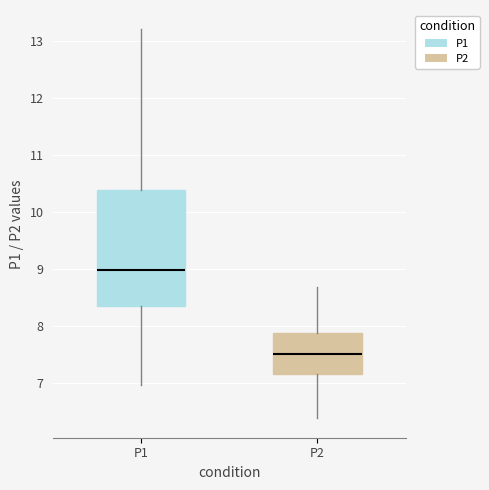

Which box's median line is the highest?

P1